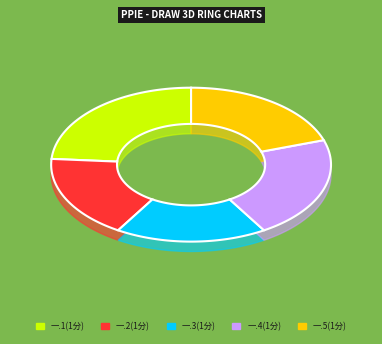

Does any single category account for the majority?

No